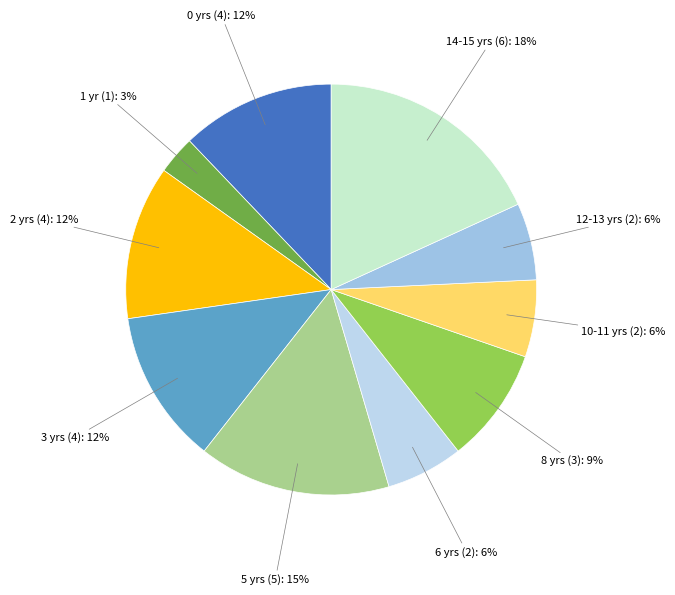

Is it true that 10-11 yrs (2) is 1% of the pie?

False